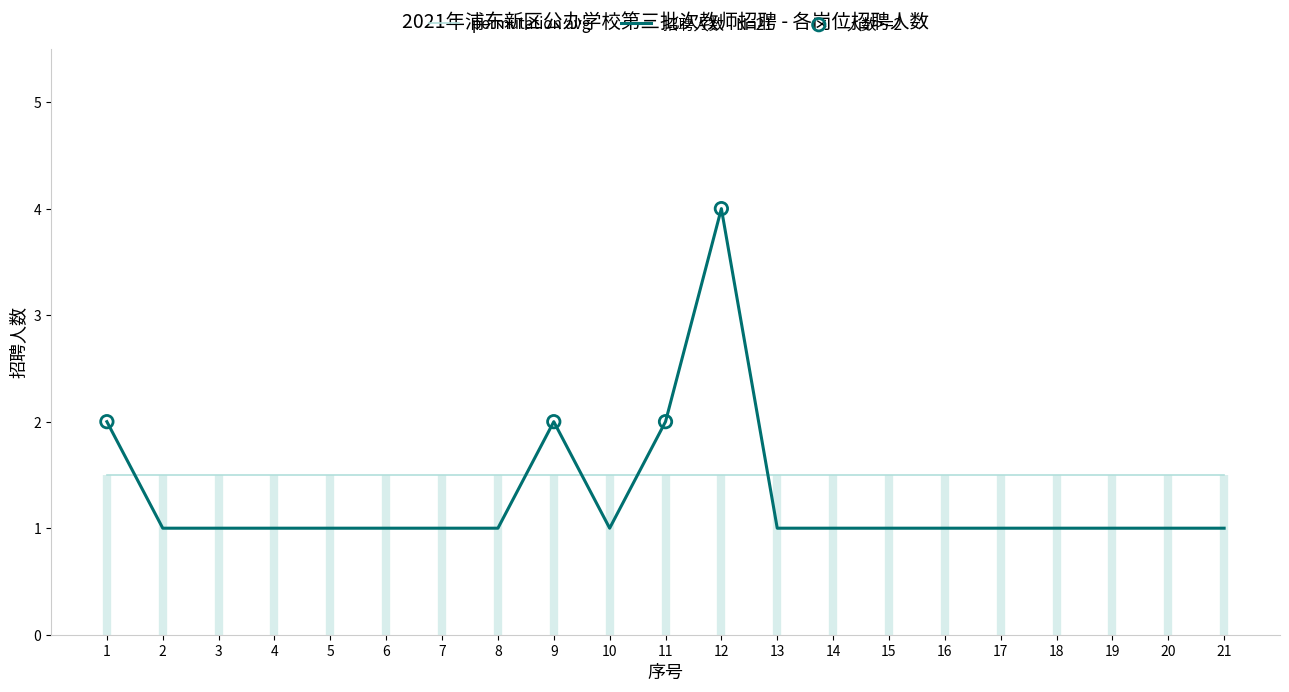

Approximately how many times larger is the value at 14 compared to 19?

1.0